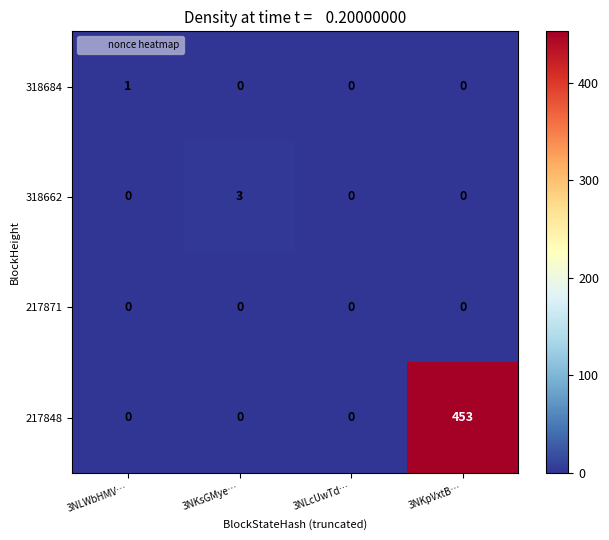

Which series has the largest total across all categories?

217848